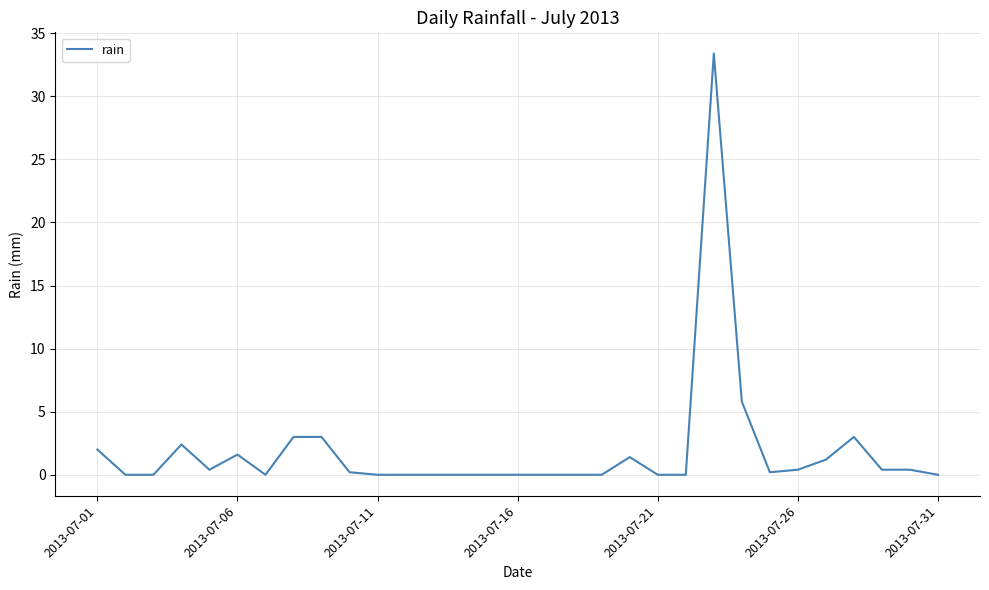

What is the difference between the maximum and minimum values?

33.4